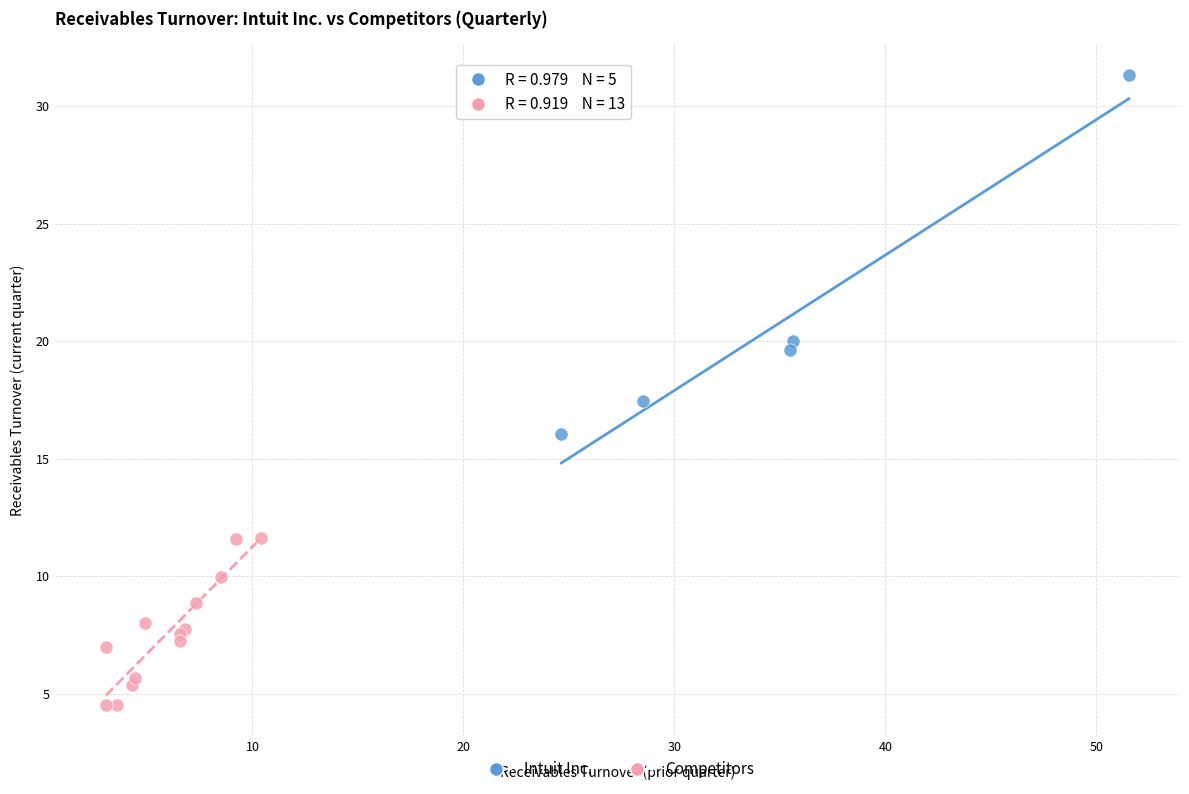

Which series reaches the minimum Y coordinate?

Competitors